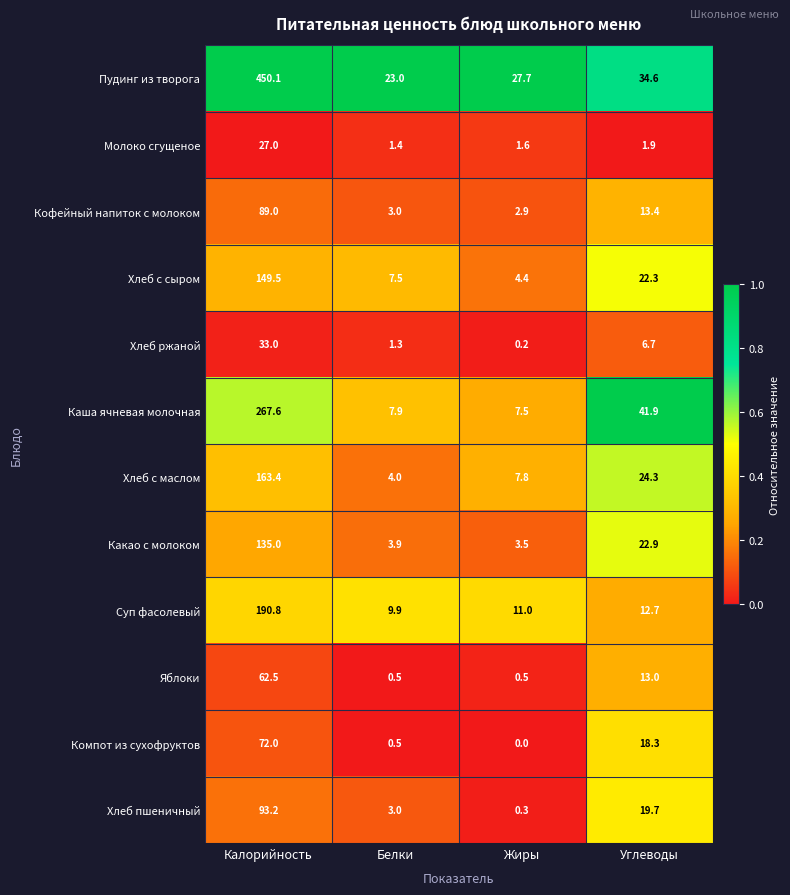

What is the greatest value displayed?

450.1